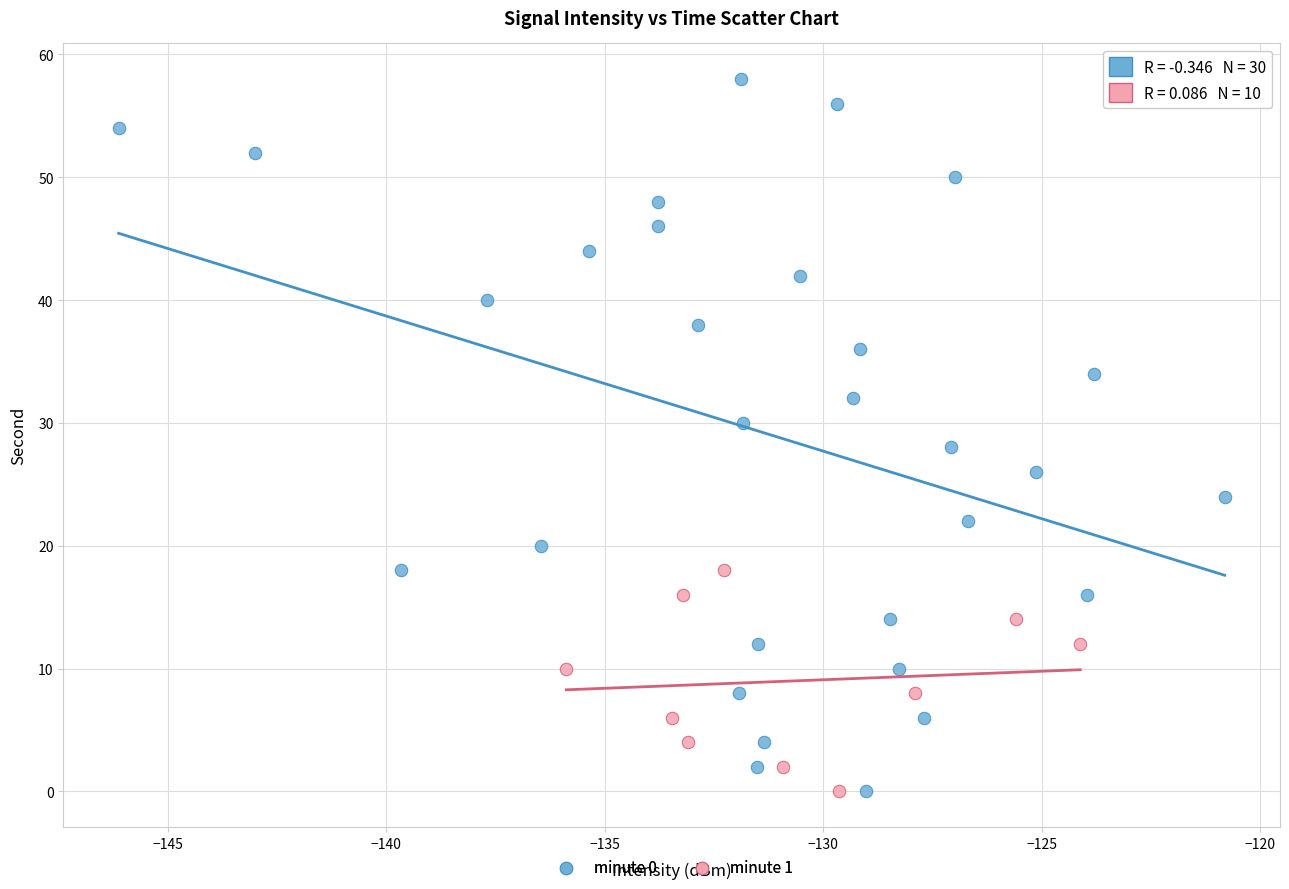

Which series contains the highest Y value?

minute 0